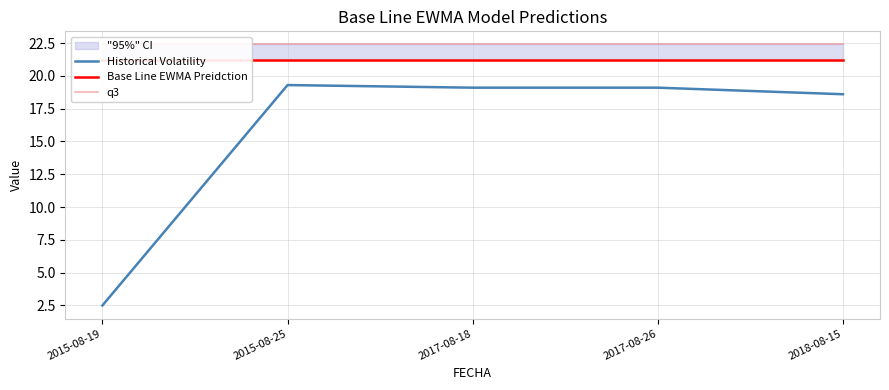

True or false: Base Line EWMA Preidction and q3 intersect in this chart.

False